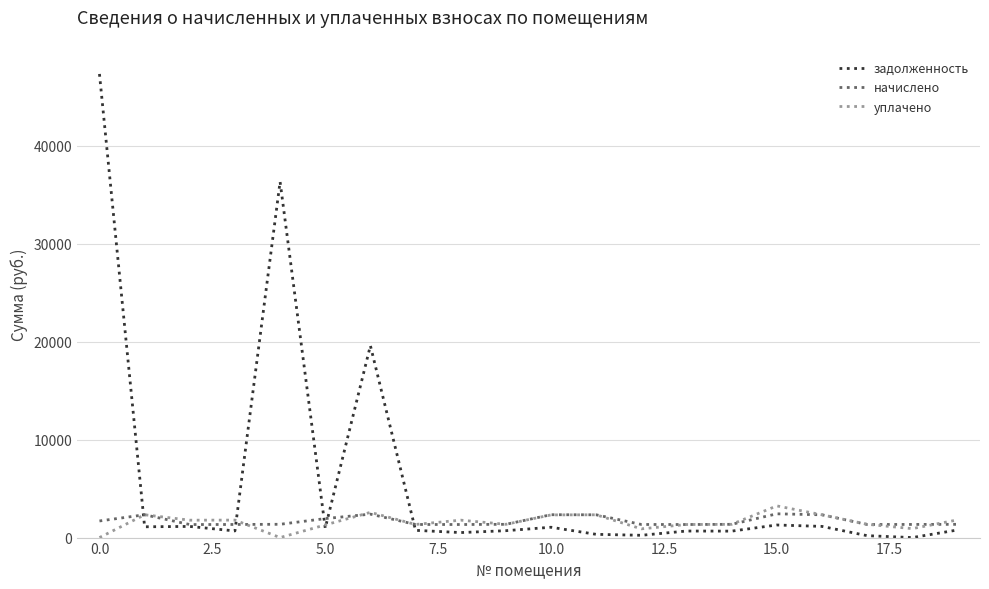

Which series has the largest total across all categories?

задолженность